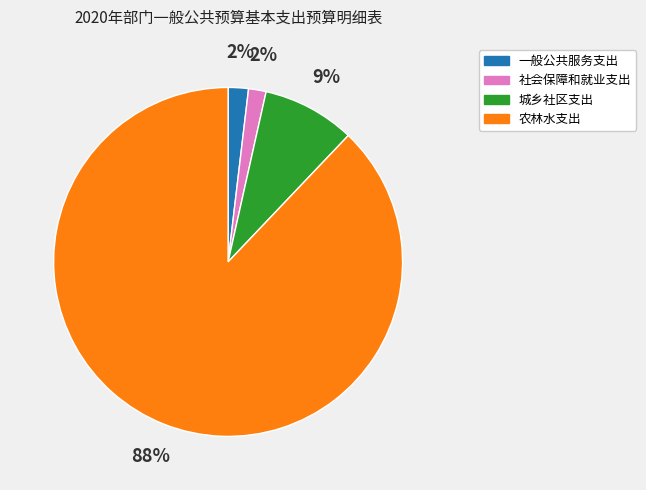

How many slices are in this pie chart?

4